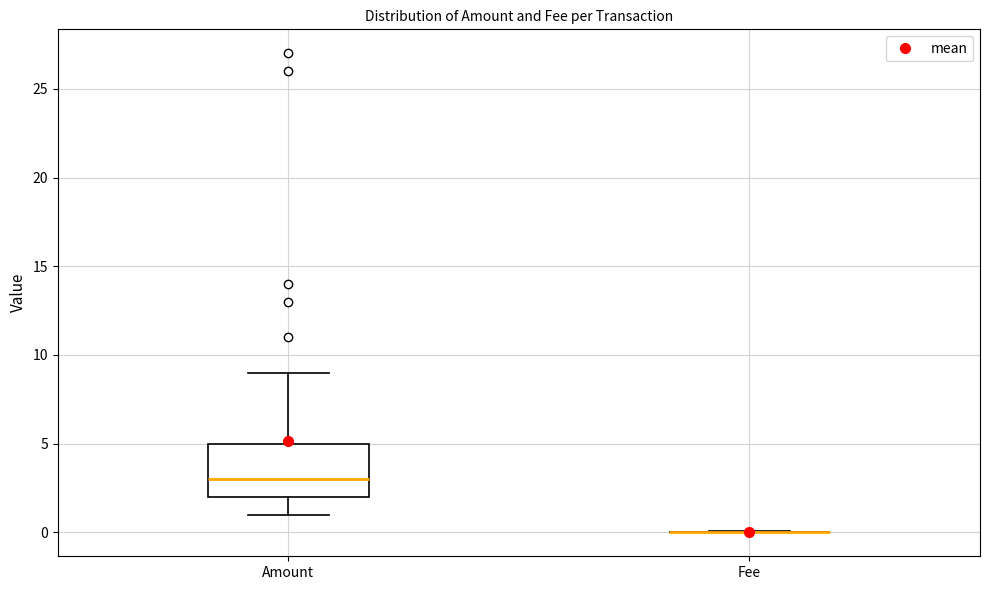

Comparing the boxes themselves (not the whiskers), which one is the tallest?

Amount